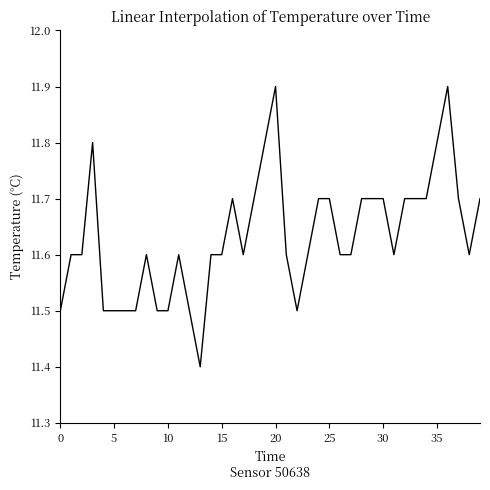

What is the smallest value displayed?

11.4